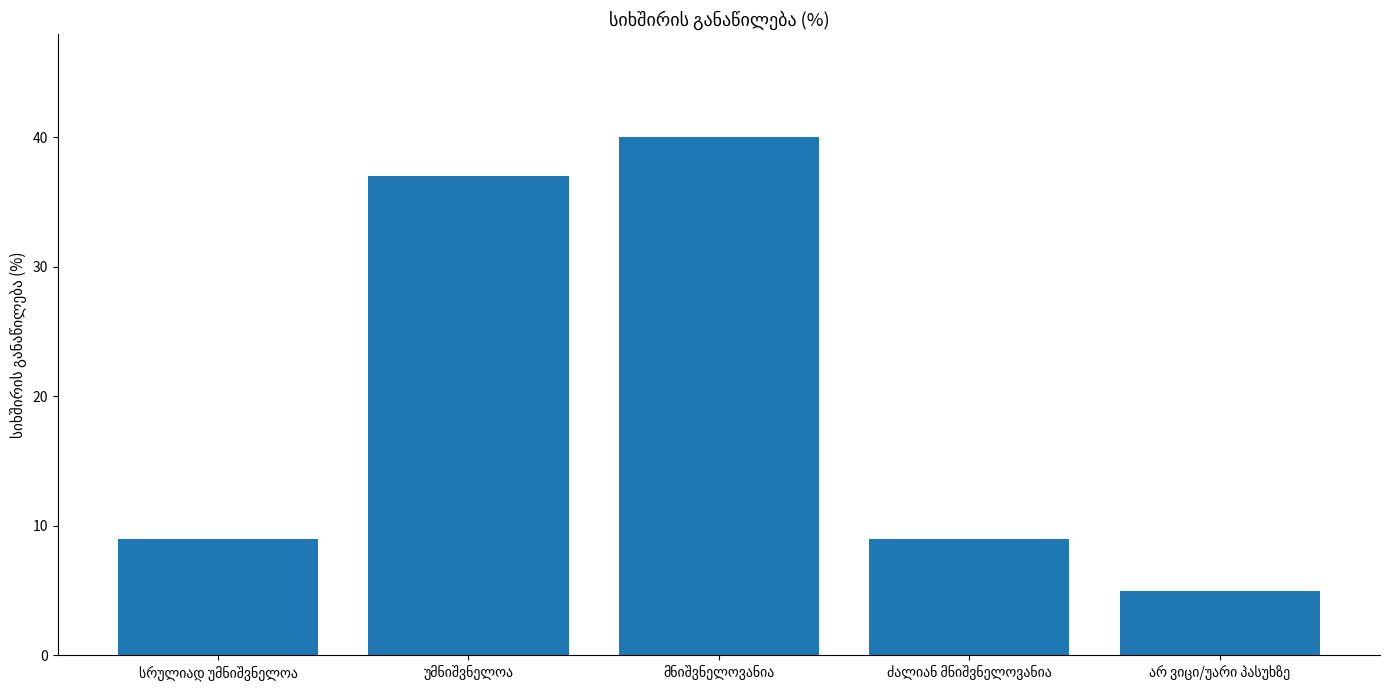

What is the difference between the maximum and minimum values?

35